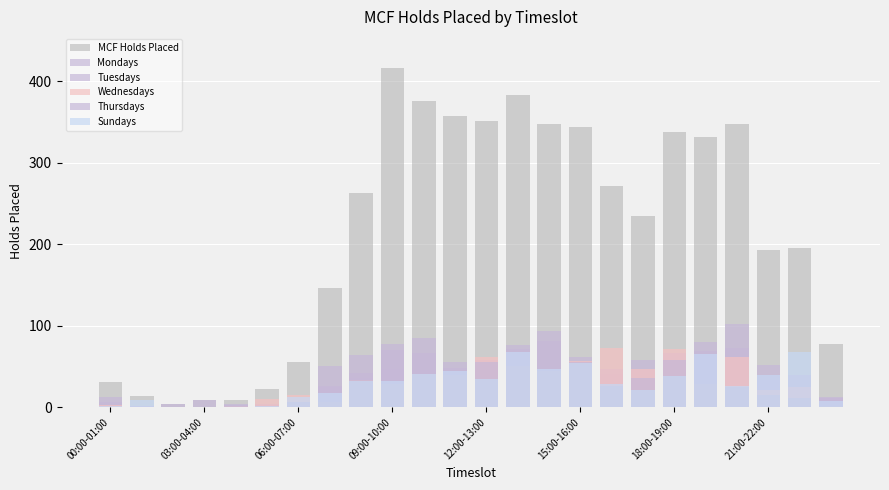

Rank the series at 22 from lowest to highest value.

Thursdays, Mondays, Wednesdays, Tuesdays, Sundays, MCF Holds Placed